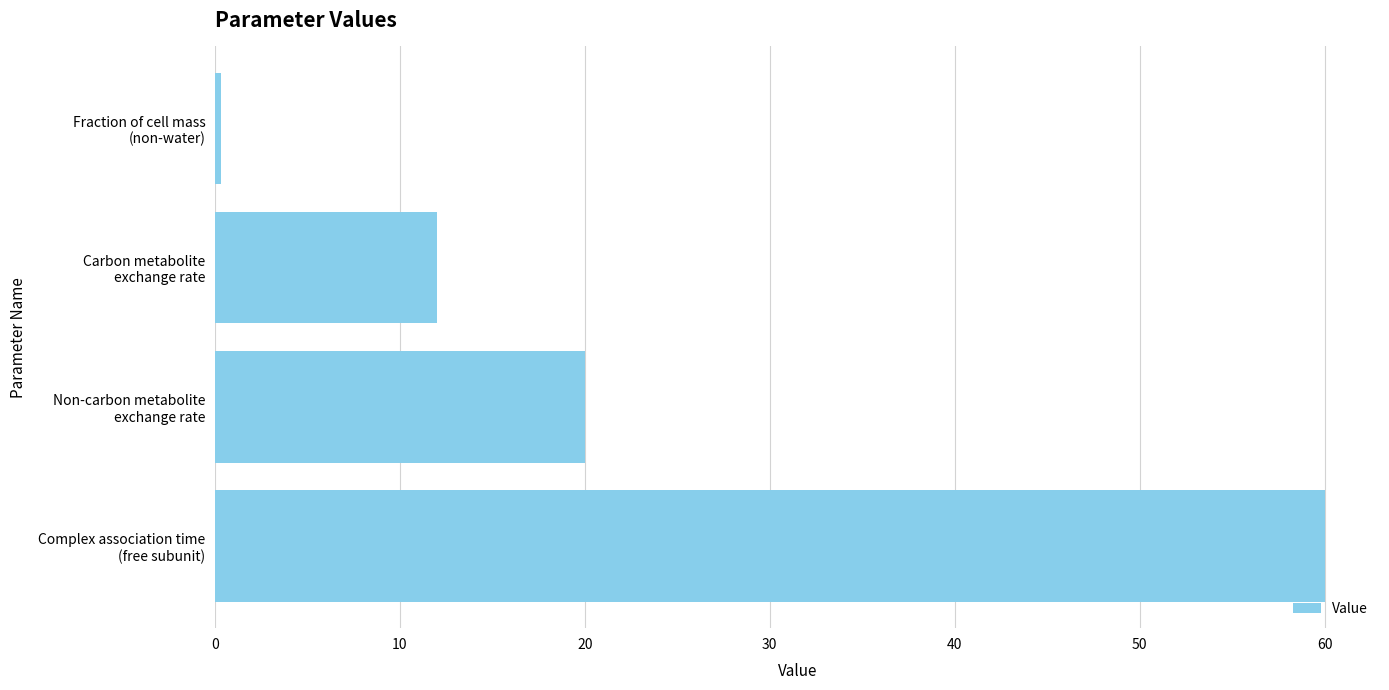

What is the difference between the maximum and second lowest values?

48.0